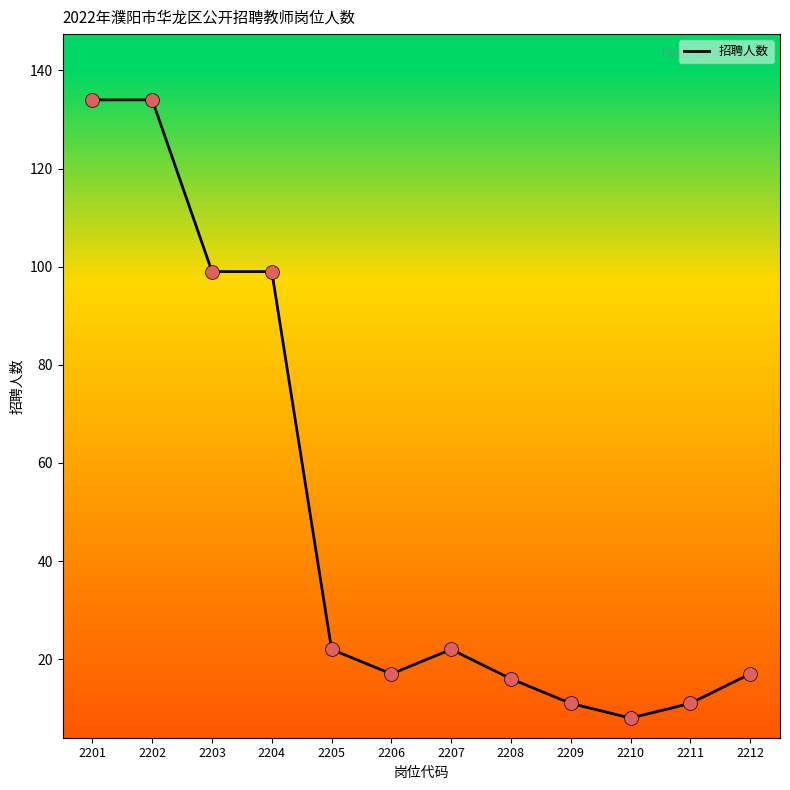

What is the change in value from 2202 to 2210?

-126